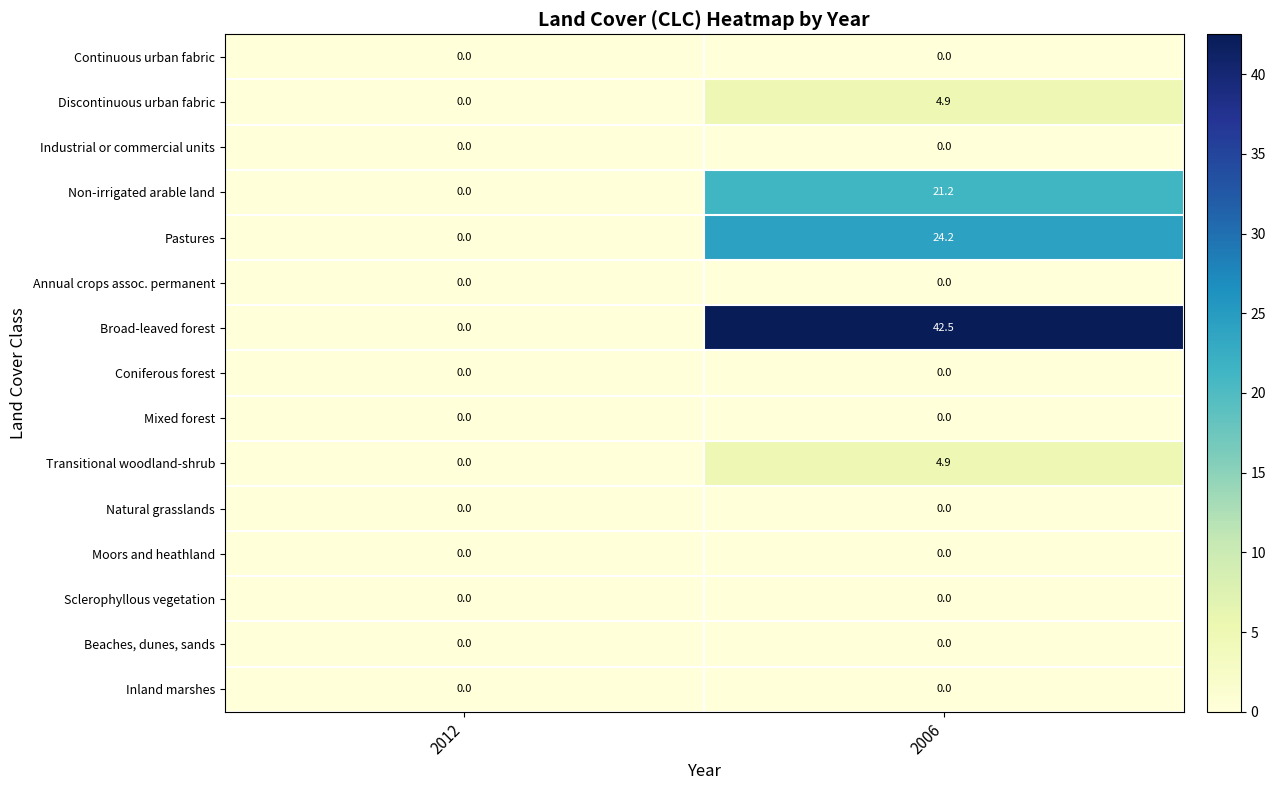

What is the maximum value for Pastures?

24.2